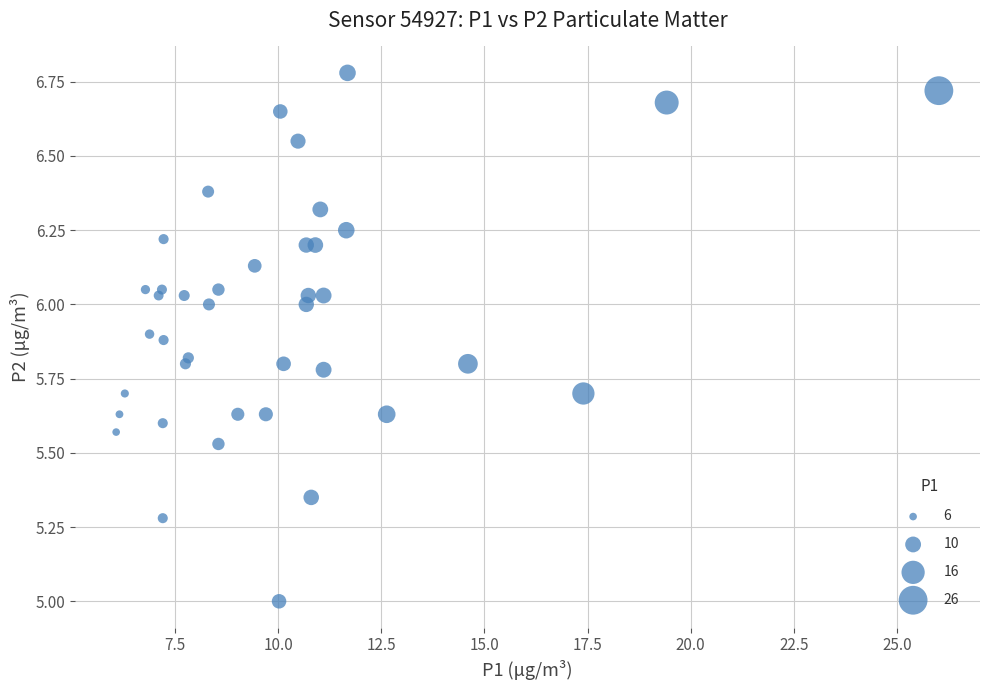

What is the range of X values (max minus min)?

19.9